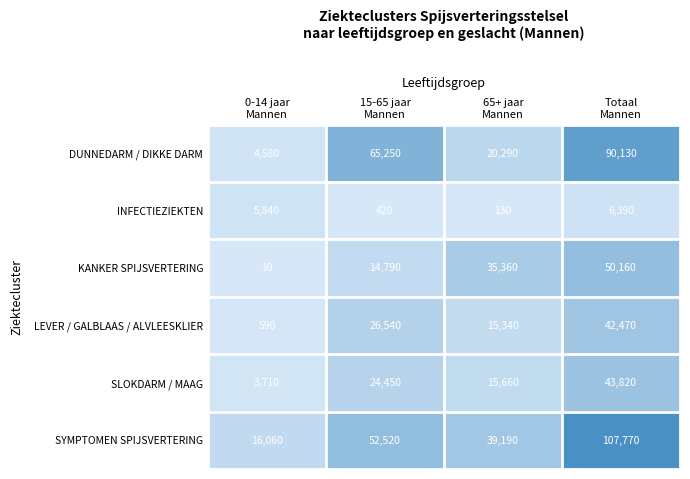

Which series has the largest range (max minus min)?

SYMPTOMEN SPIJSVERTERING